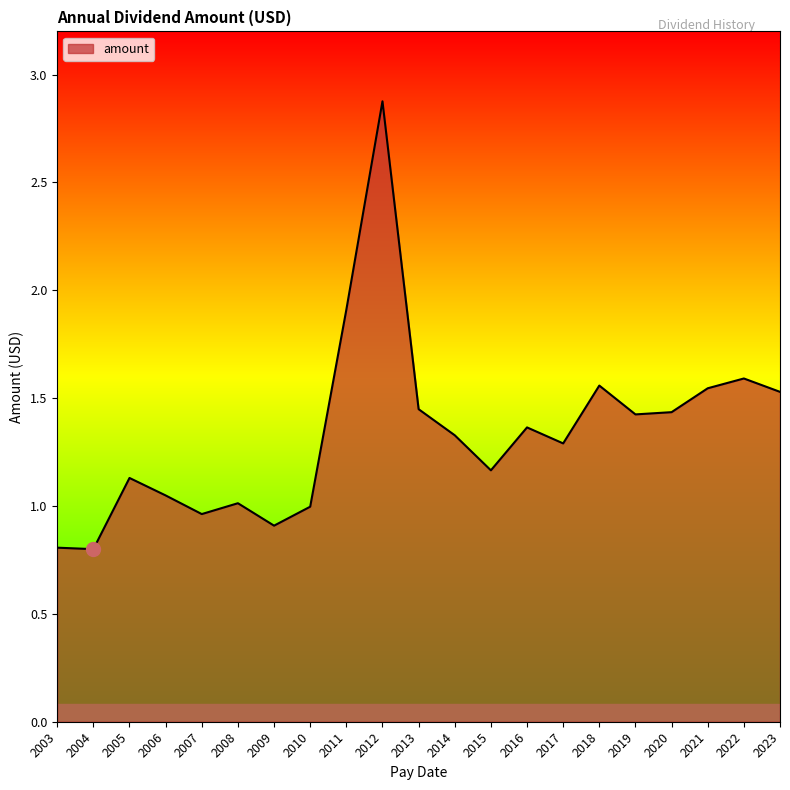

What is the change in value from 2009 to 2013?

+0.5